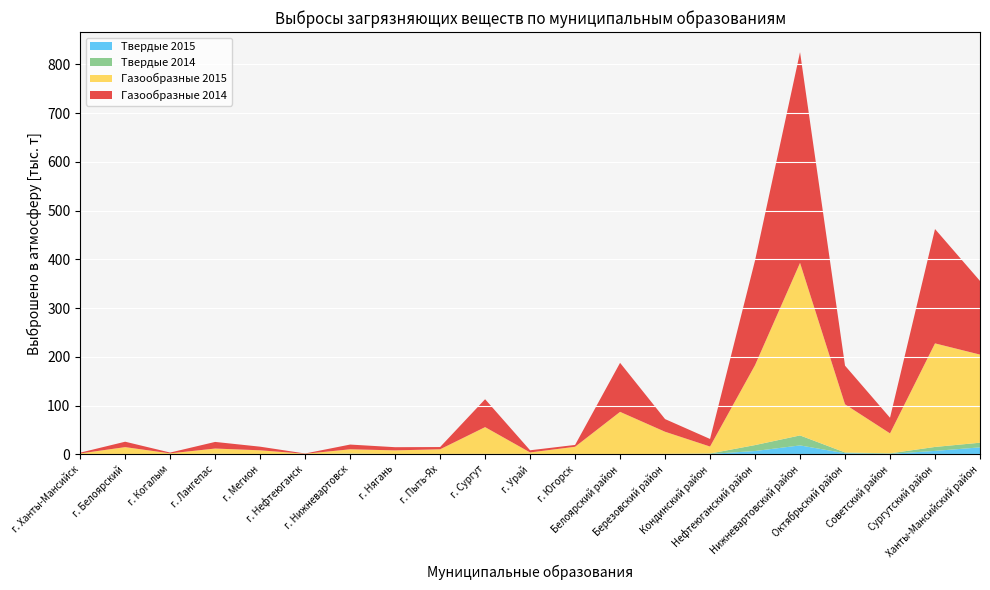

Reading left to right, transcribe all the data shown in this chart.

Твердые 2015: 0.0	0.1	0.1	0.4	0.0	0.0	0.6	0.2	0.5	0.4	0.3	0.0	0.1	0.3	0.6	6.6	18.1	2.1	0.8	6.8	14.1
Твердые 2014: 0.1	0.1	0.1	0.5	0.1	0.0	0.7	0.2	0.1	0.3	0.4	0.0	0.2	0.4	0.9	12.2	20.5	1.6	1.0	8.1	9.6
Газообразные 2015: 1.5	14.5	1.6	10.8	8.0	0.8	8.9	7.6	9.6	55.0	3.1	15.3	86.8	45.5	14.3	164.2	354.2	98.8	41.0	212.6	180.9
Газообразные 2014: 1.6	11.1	1.7	13.6	7.4	0.6	9.7	6.5	4.6	57.3	4.4	3.8	100.6	26.0	15.5	214.9	432.5	79.4	32.1	234.7	151.2